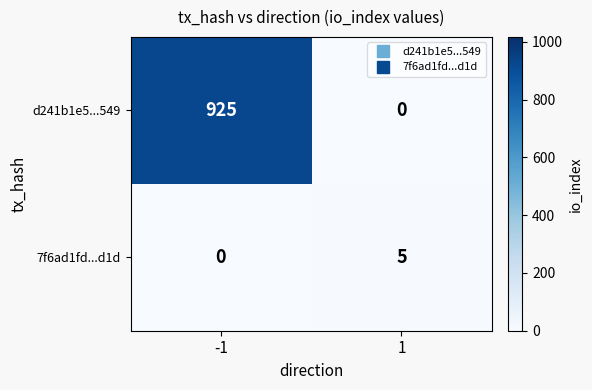

Is it true that d241b1e5...549 equals 925 at -1?

True